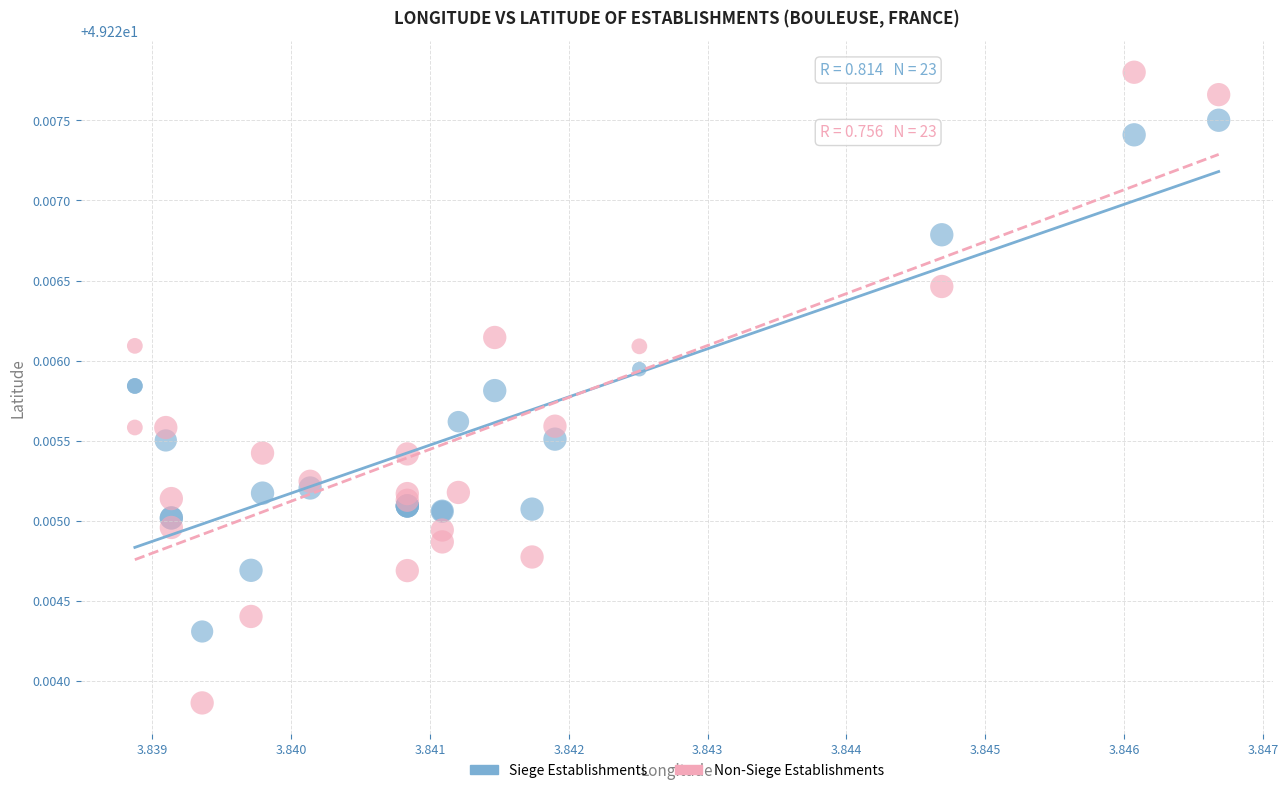

What are all the series names shown in the legend?

Siege Establishments, Non-Siege Establishments